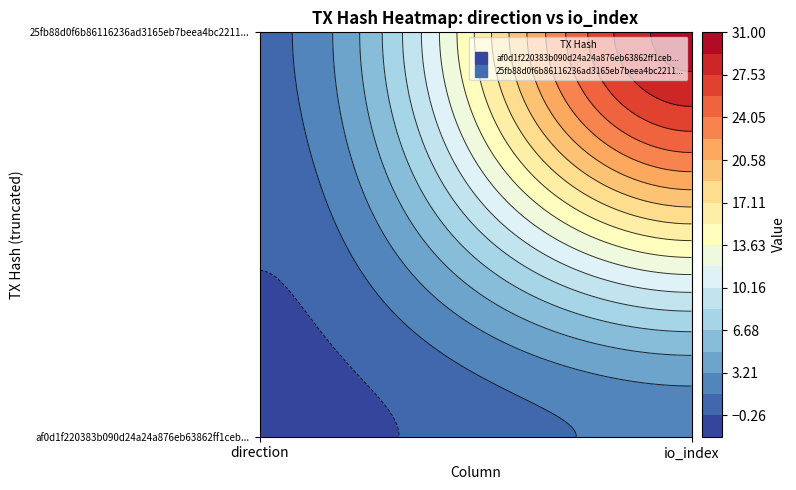

Which series changed the most between 0 and 1?

25fb88d0f6b86116236ad3165eb7beea4bc2211